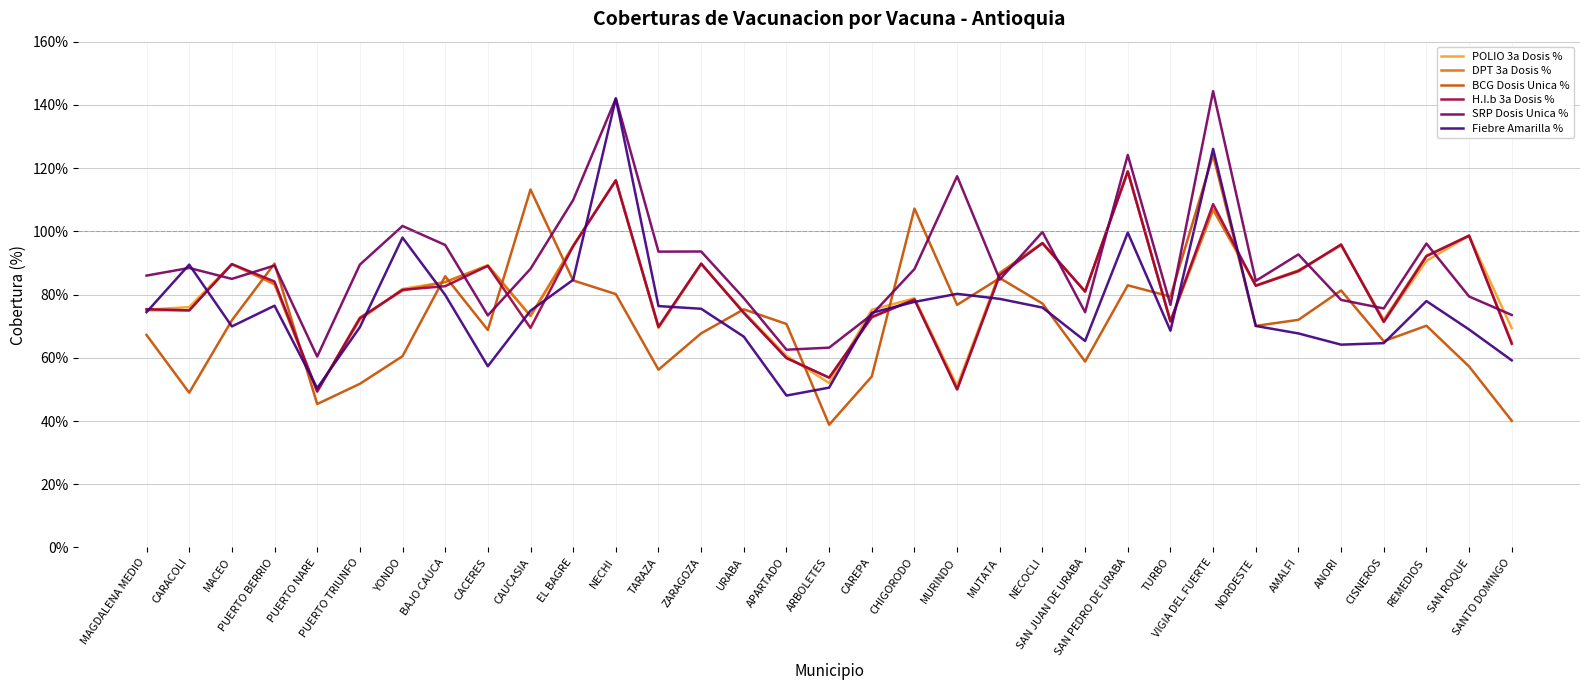

True or false: SRP Dosis Unica % has more than 0 interior local peaks.

True